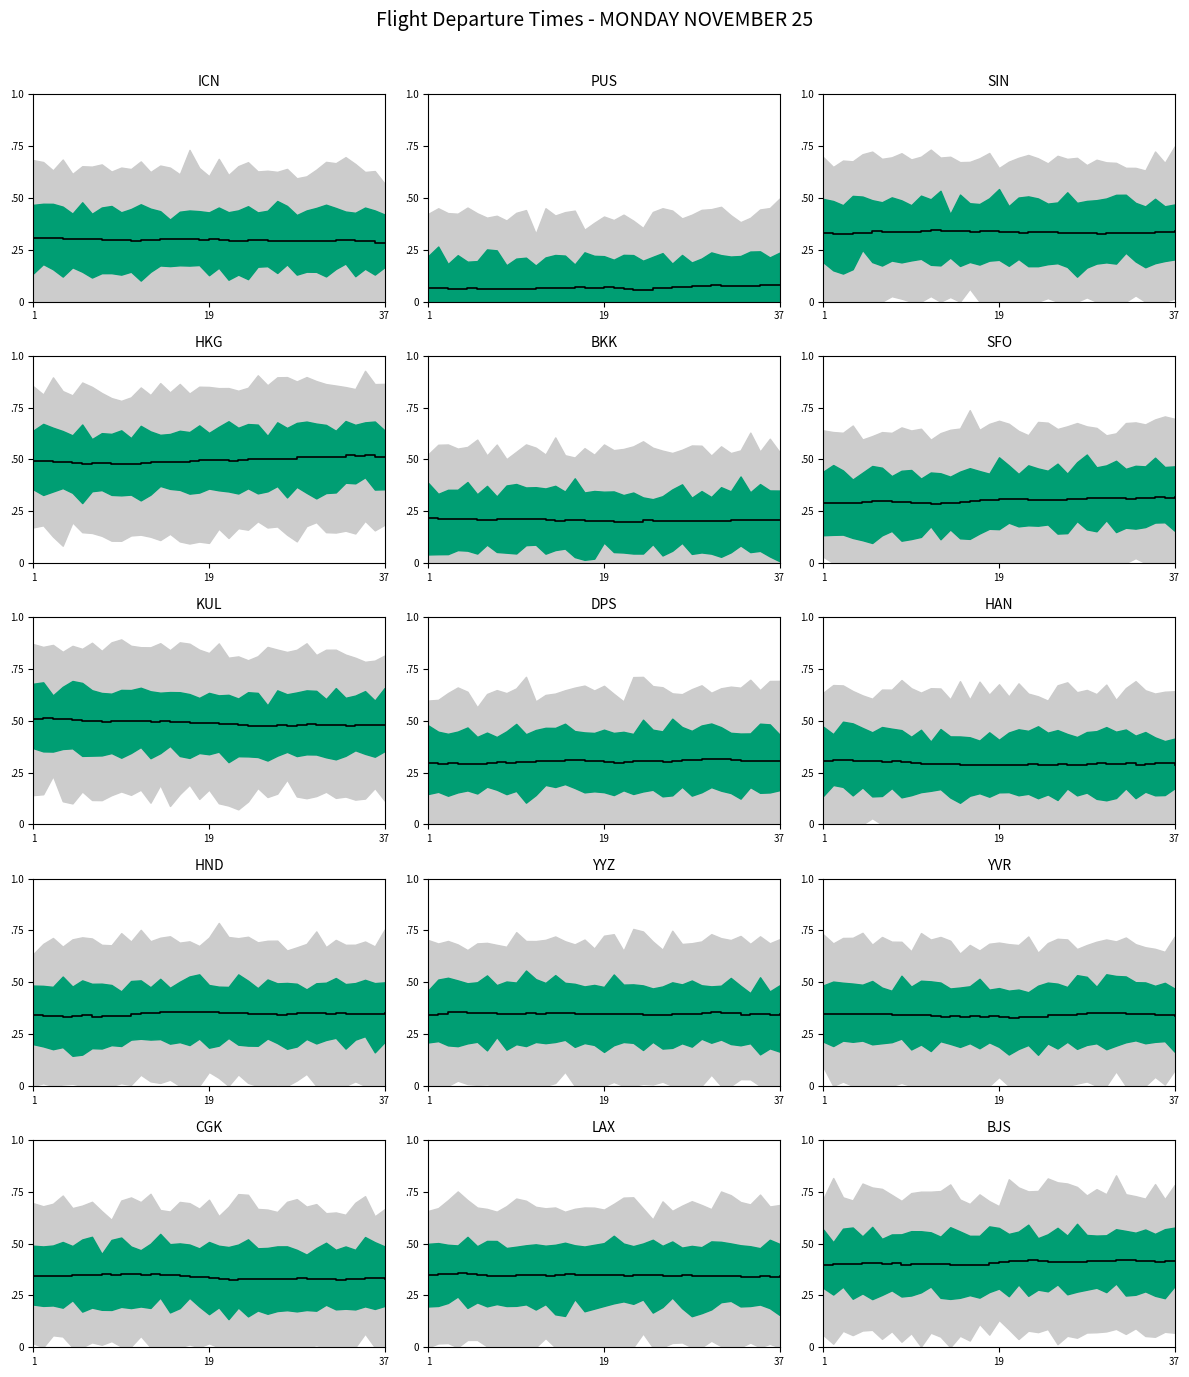

What is the average value?

0.4